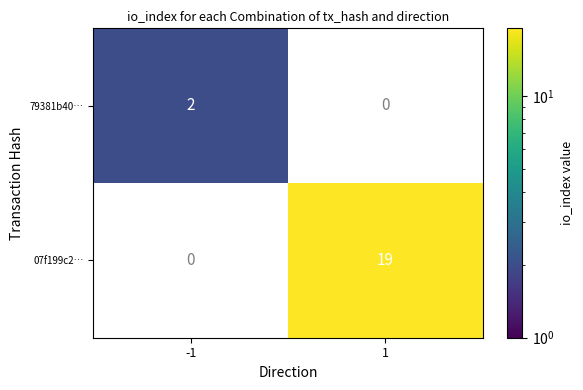

True or false: 79381b40… has a value of 3 at -1.

False